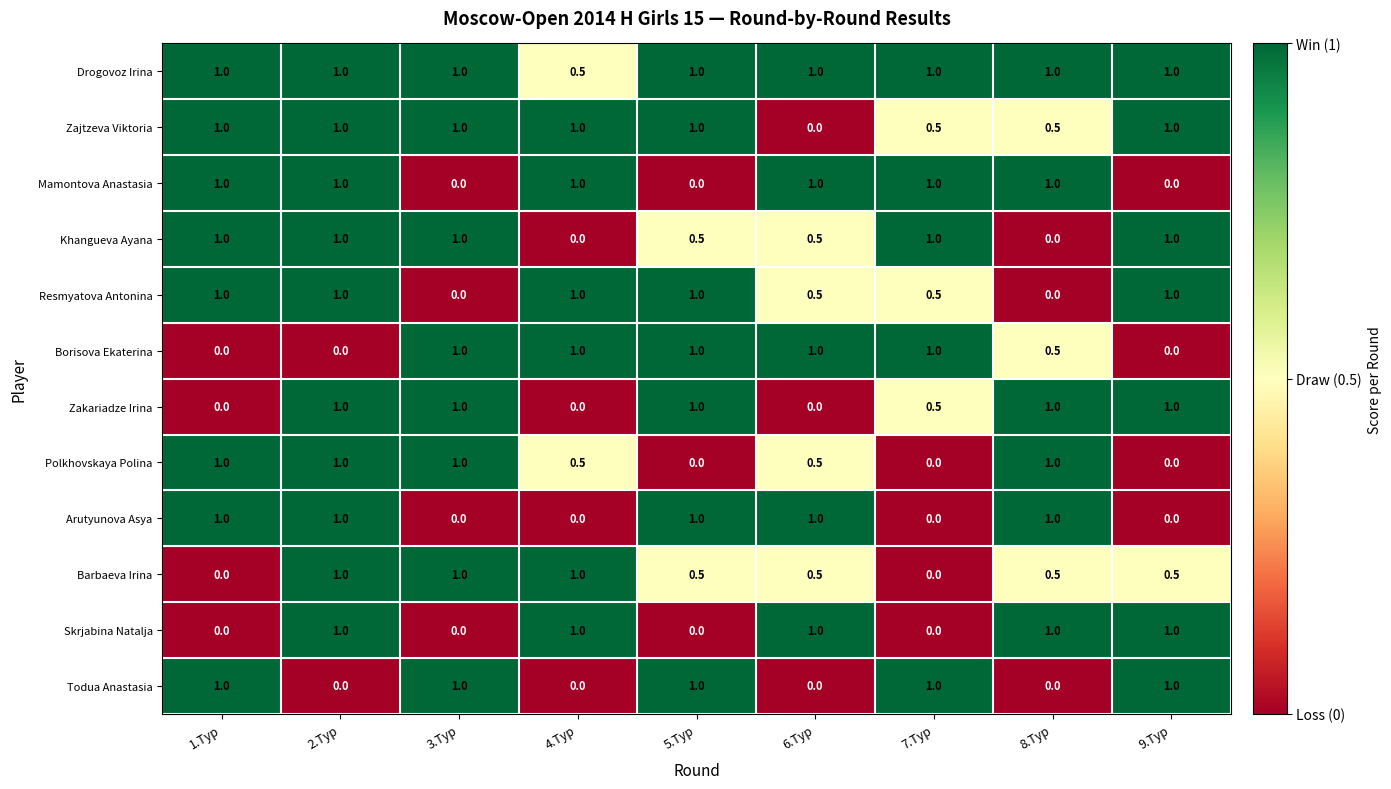

What is the total value across all series at 1.Тур?

8.0